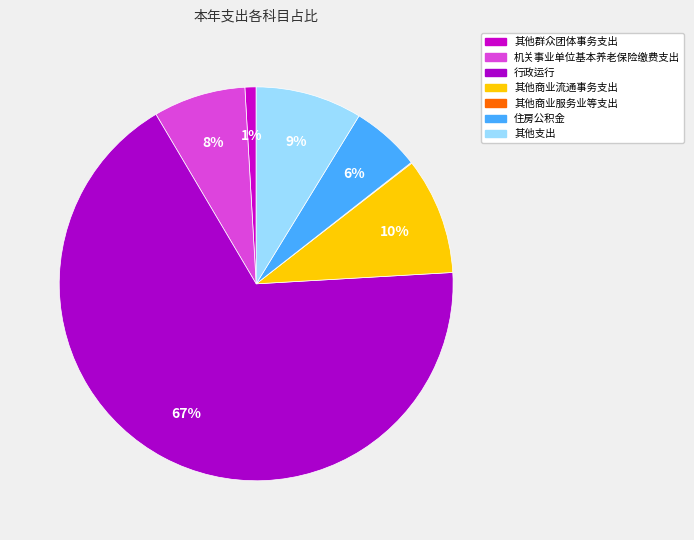

Which category accounts for the majority?

行政运行